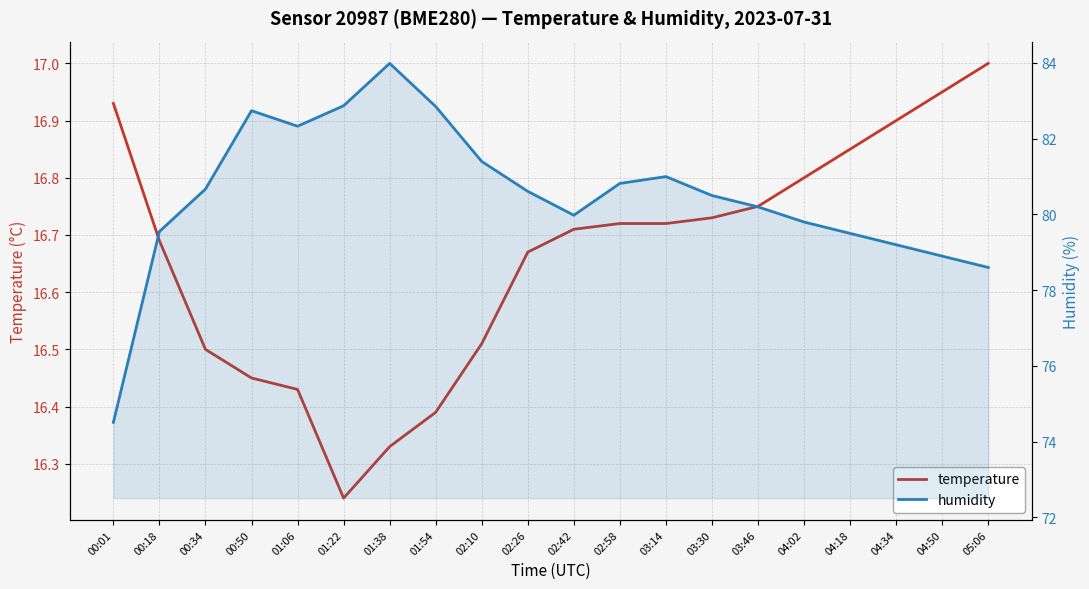

Which category has the highest value in the temperature series?

05:06